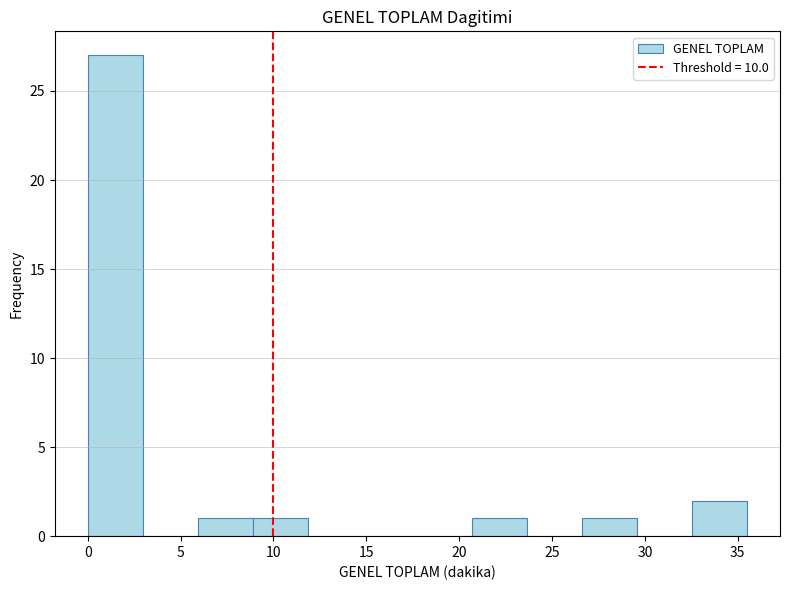

Reading left to right, list every bar in this chart as the range it spans on the x-axis followed by its height. Neither the bar edges nor the heights are printed on the chart, so give them approximately, as read against the axes.

0.0 to 3.0: 27
3.0 to 6.0: 0
6.0 to 9.0: 1
9.0 to 12.0: 1
12.0 to 15.0: 0
15.0 to 18.0: 0
18.0 to 20.5: 0
20.5 to 23.5: 1
23.5 to 26.5: 0
26.5 to 29.5: 1
29.5 to 32.5: 0
32.5 to 35.5: 2